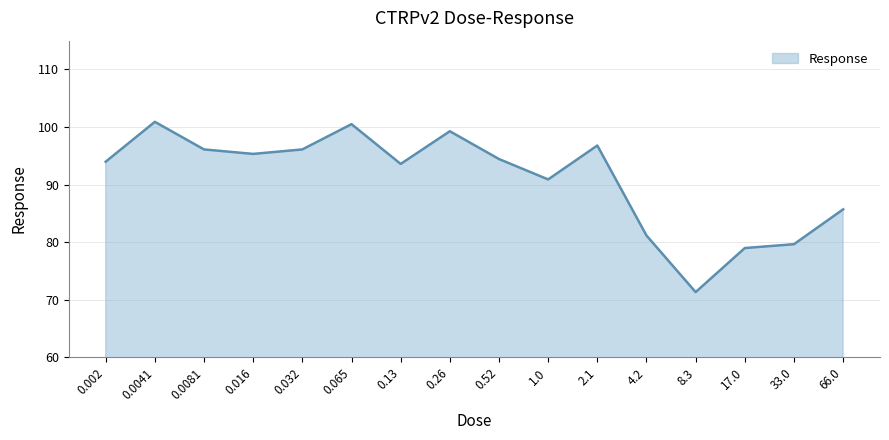

What position from the right is 4.2?

5